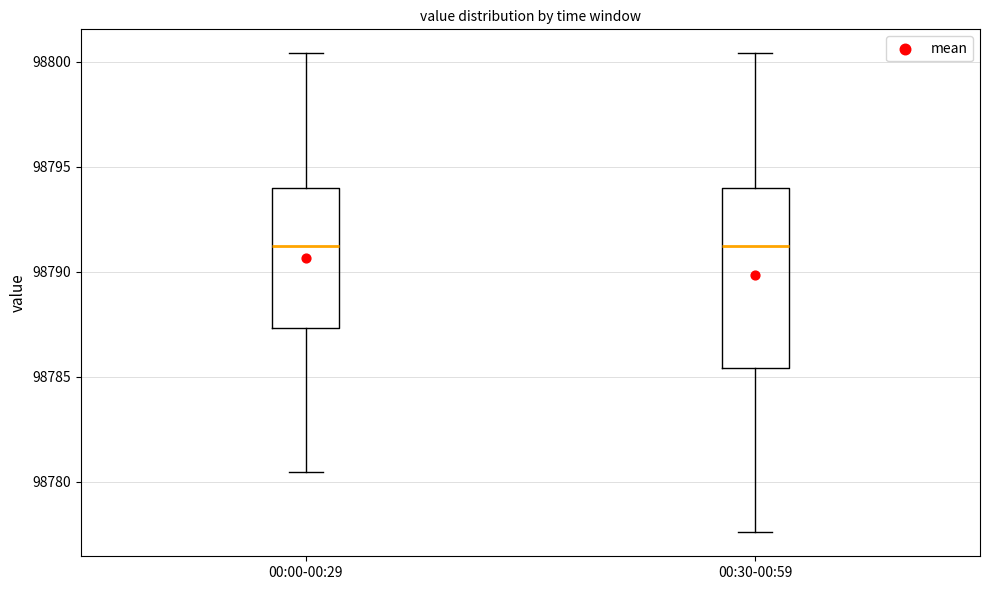

Reading left to right, transcribe this box plot: for each box, give where its median line is, the range the box spans, and where its two whiskers end, as read against the y-axis. The values are not printed on the chart, so give them approximately, as read against the axis.

00:00-00:29: median 98791.0, box 98787.5 to 98794.0, whiskers 98780.5 to 98800.5
00:30-00:59: median 98791.0, box 98785.5 to 98794.0, whiskers 98777.5 to 98800.5